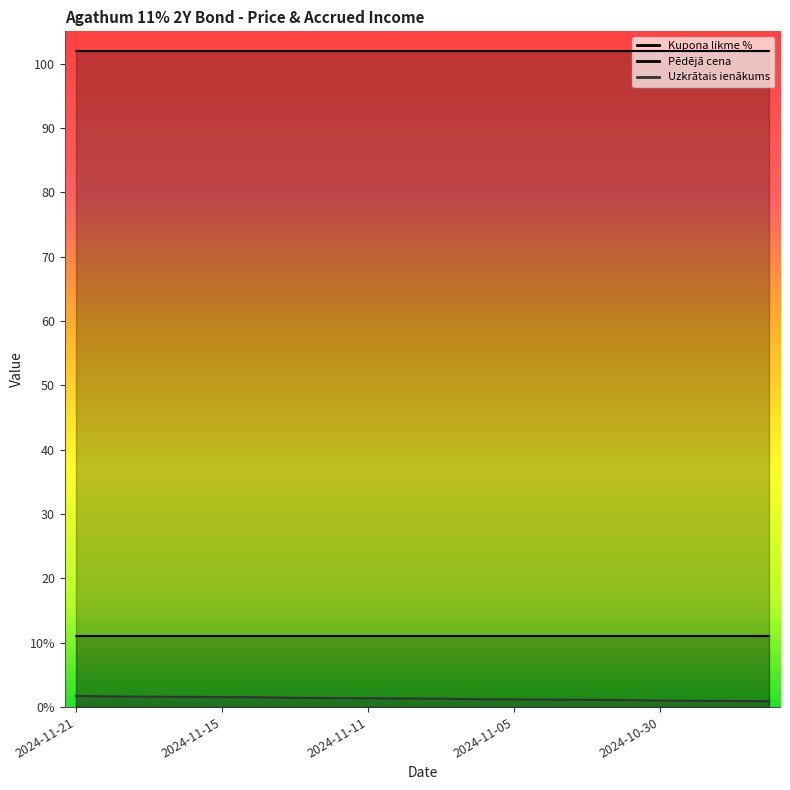

True or false: Uzkrātais ienākums and Kupona likme % intersect in this chart.

False